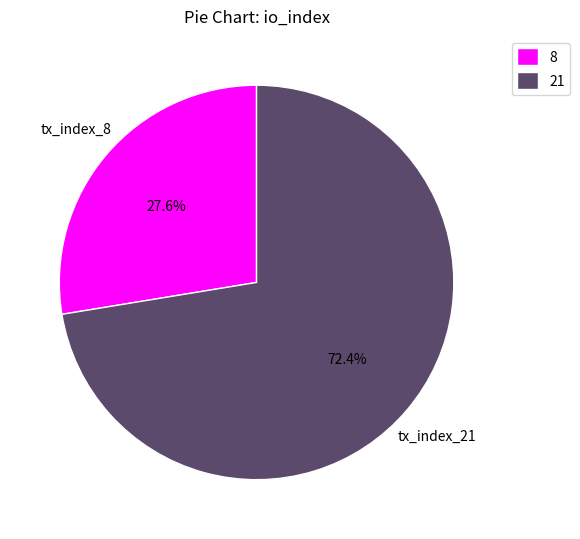

Rank the categories by value from highest to lowest.

21, 8